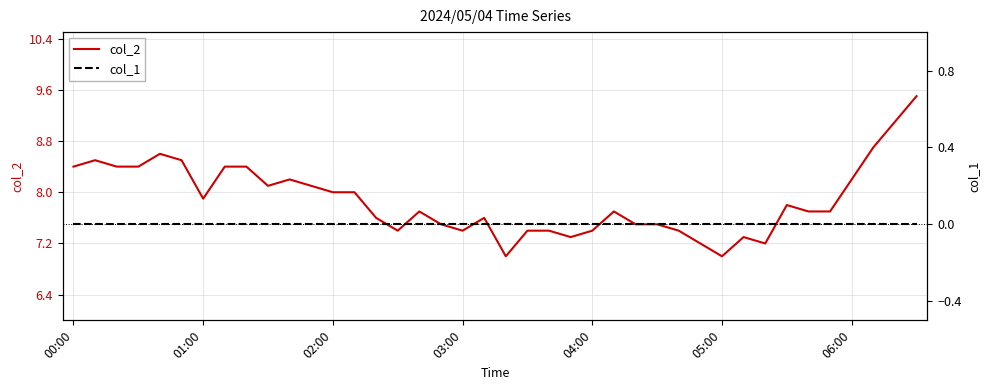

At how many categories does at least one series exceed 6?

40